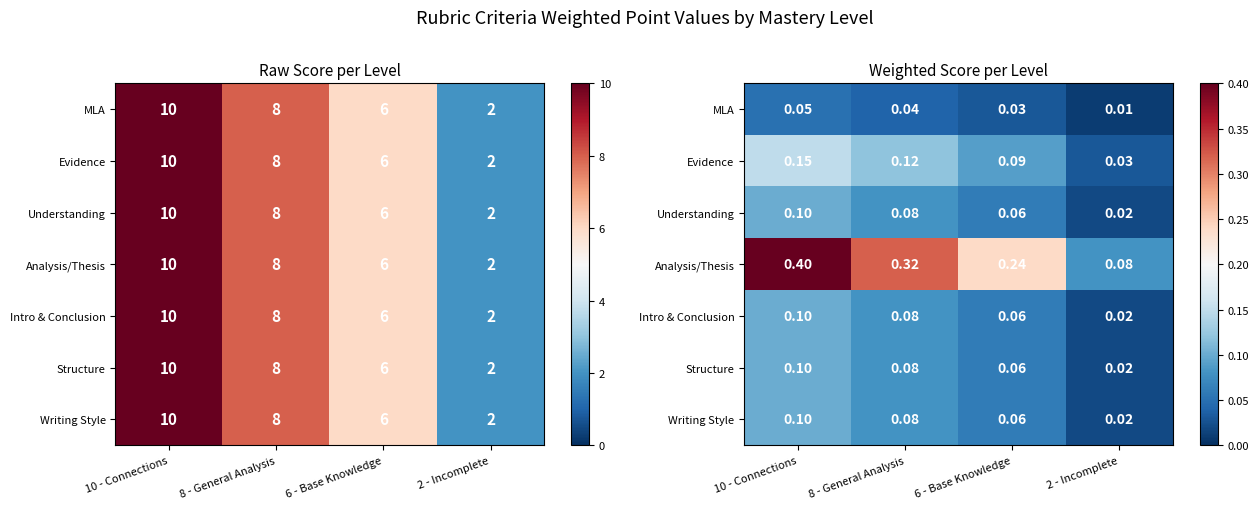

The value of Evidence at 6 - Base Knowledge is 0.1. True or false?

True